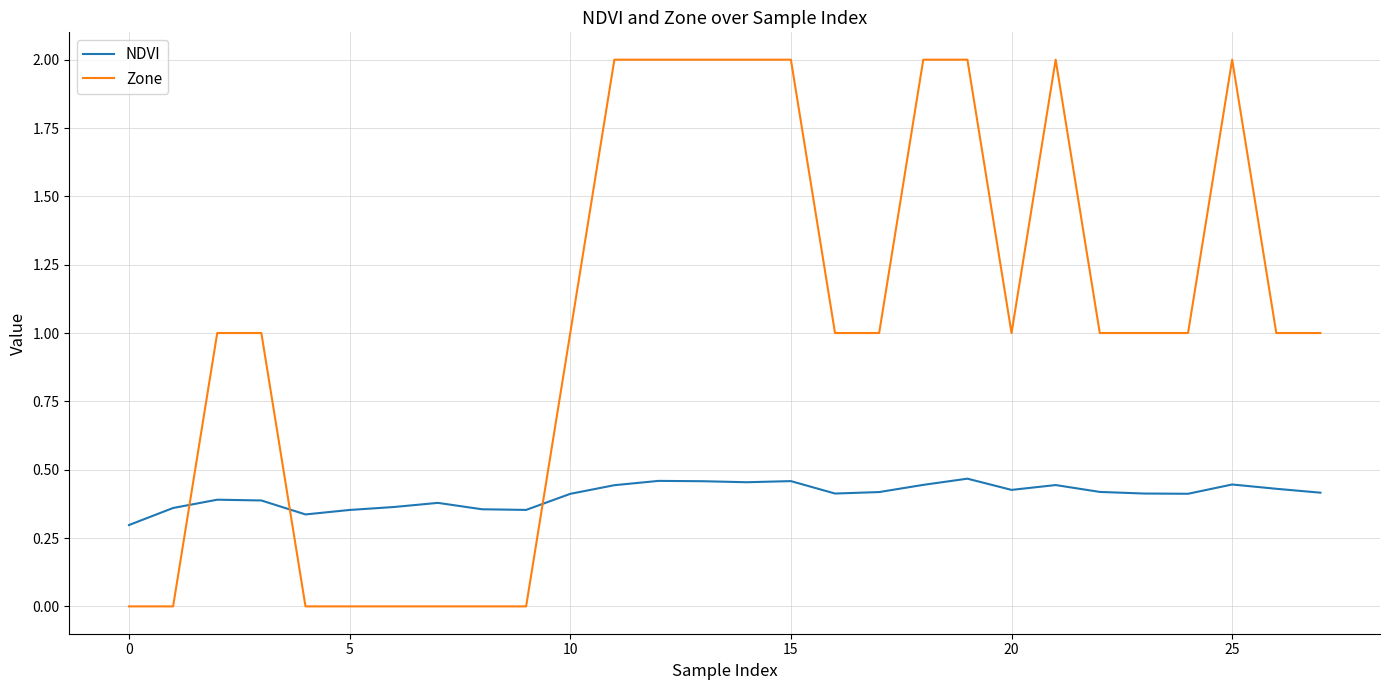

What is the greatest value displayed?

2.0